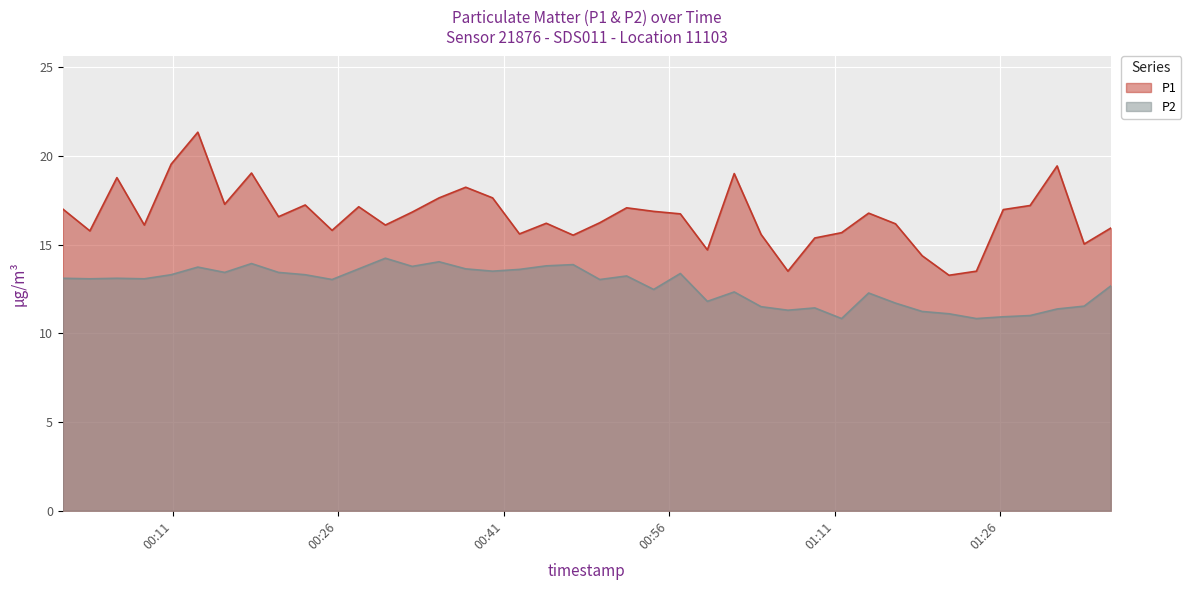

Is it true that P2 equals 16.3 at 2023-04-25T01:14:05?

False